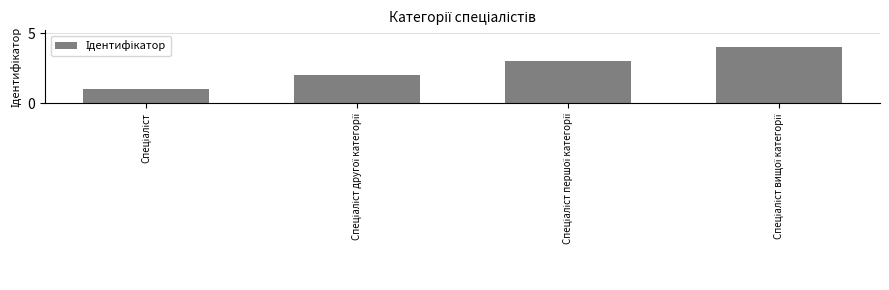

What is the greatest value displayed?

4